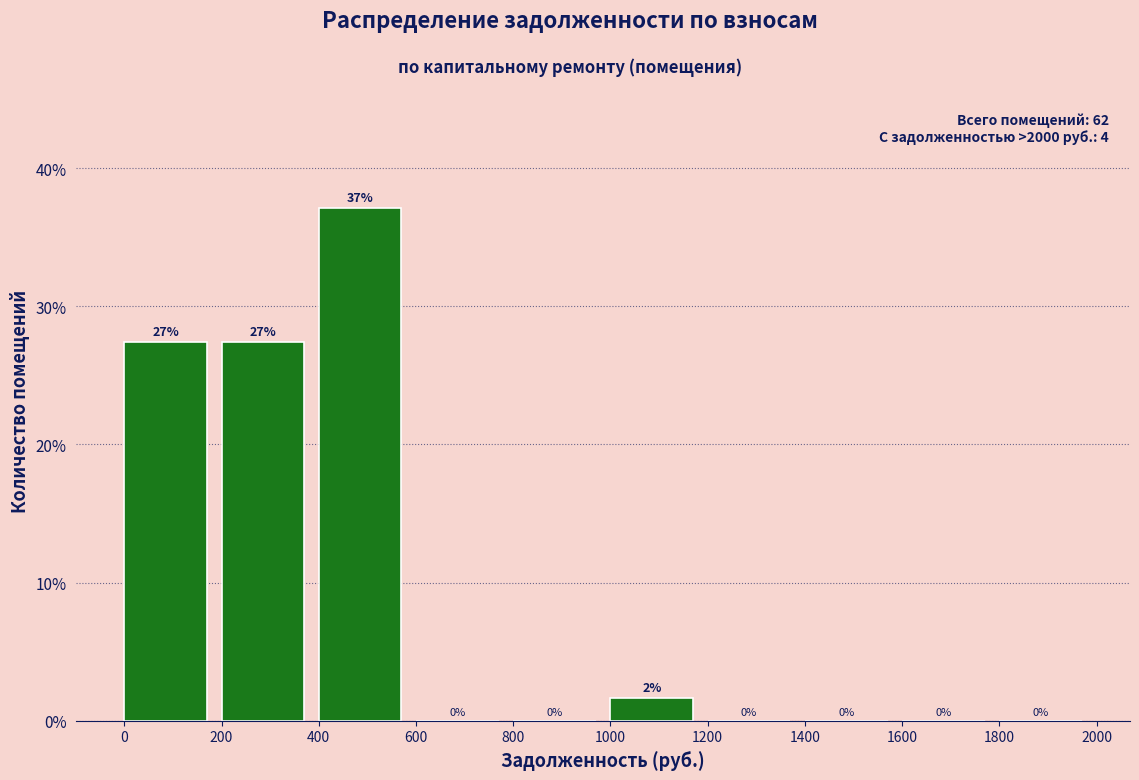

Over which range of the x-axis is the bar tallest?

400 to 600